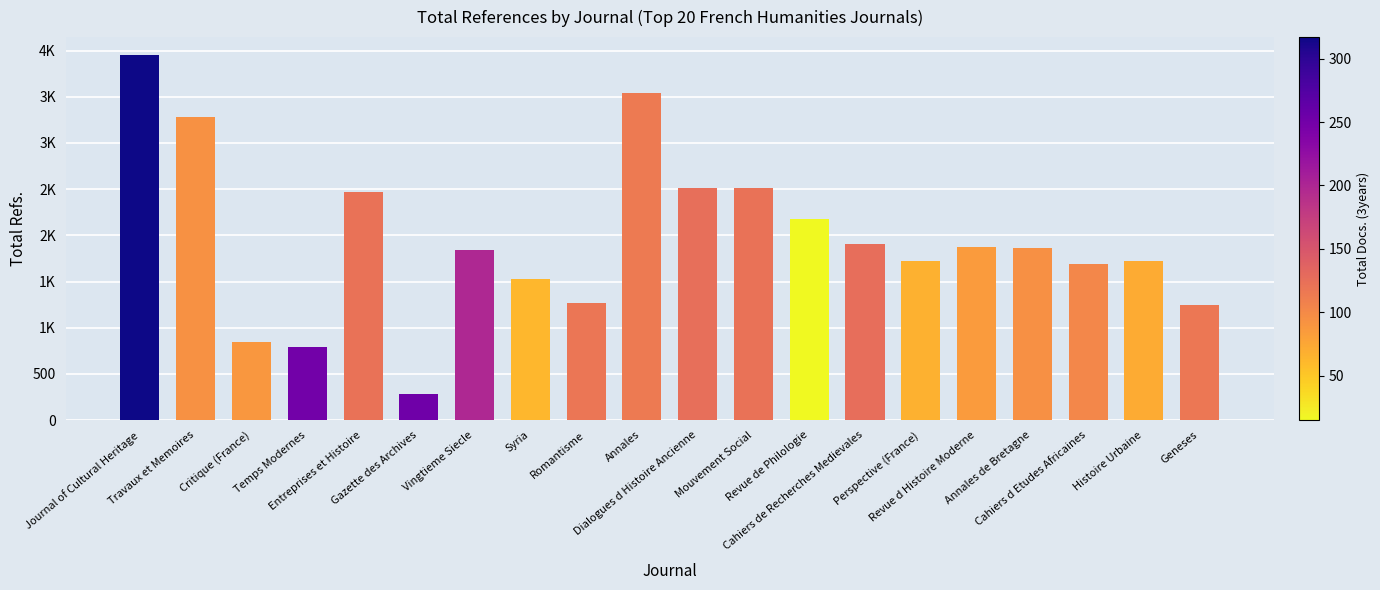

Are the bars grouped side by side (vs. stacked)?

No